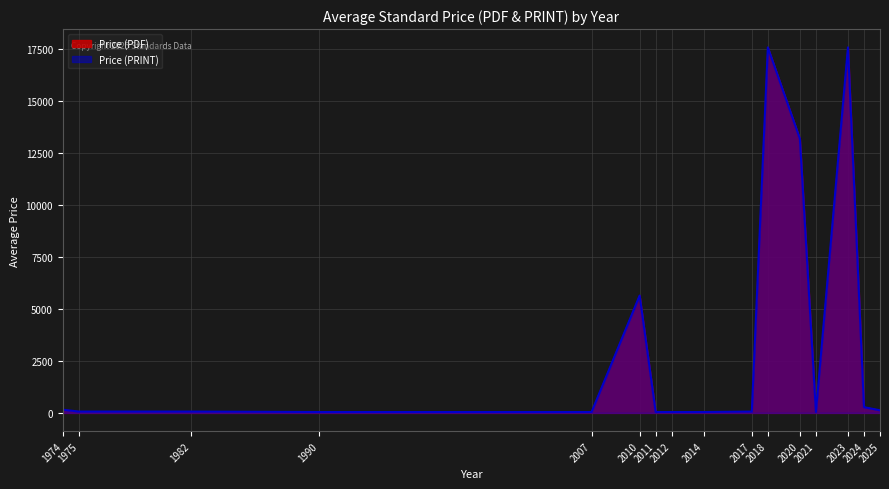

True or false: Price (PDF) and Price (PRINT) intersect in this chart.

False